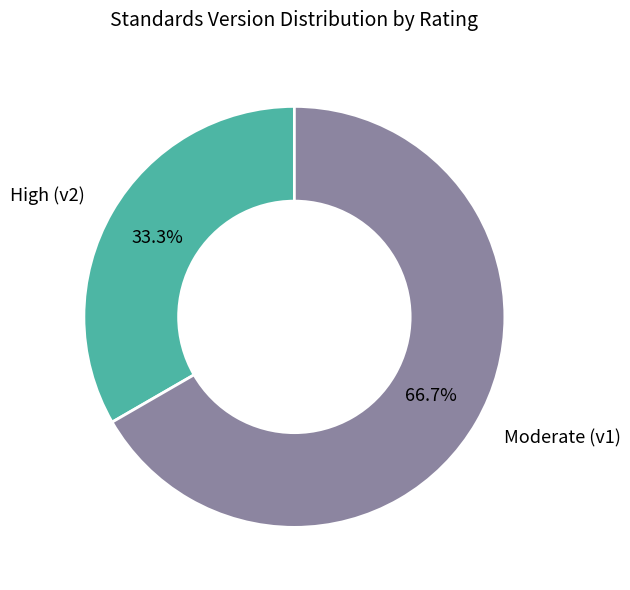

What is the smallest slice in the pie chart?

High (v2)